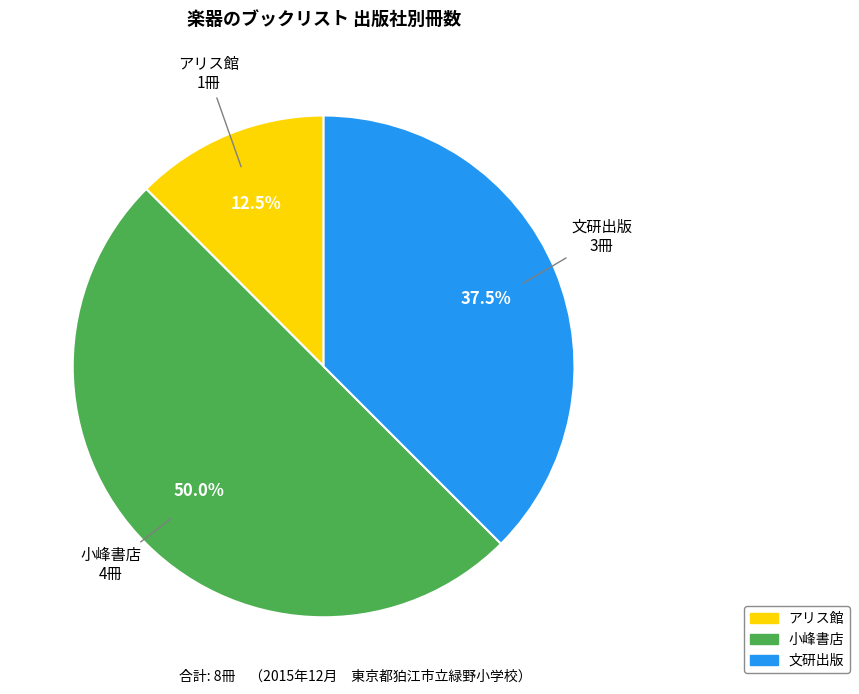

Which has a higher value, アリス館 or 文研出版?

文研出版